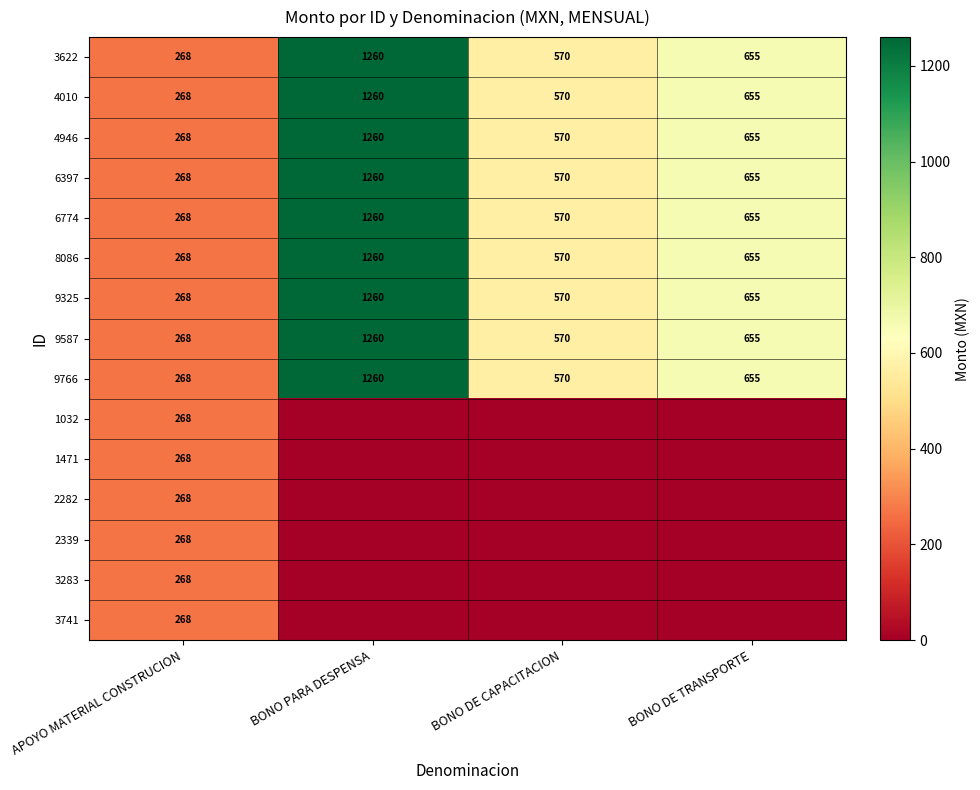

What is the average value of the BONO DE TRANSPORTE series?

393